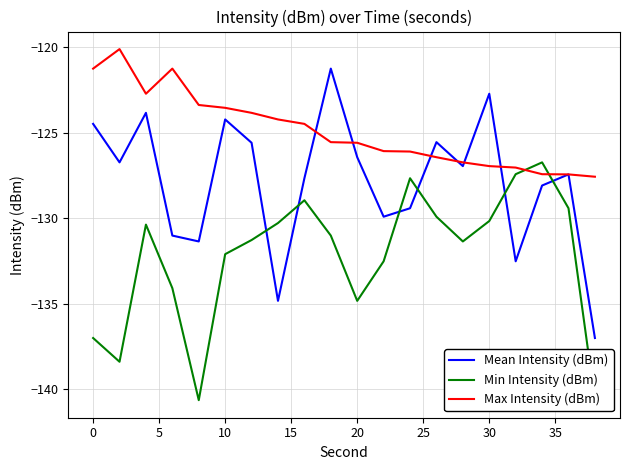

What is the maximum value shown in the chart?

-120.1